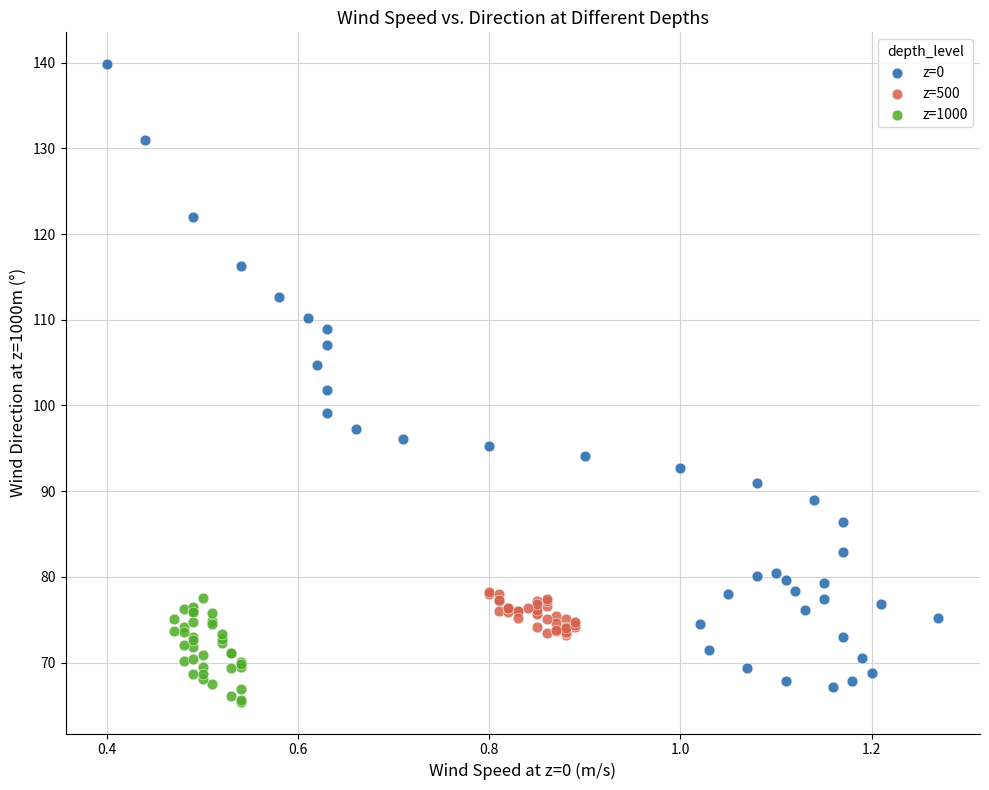

Which series reaches the maximum Y coordinate?

z=0